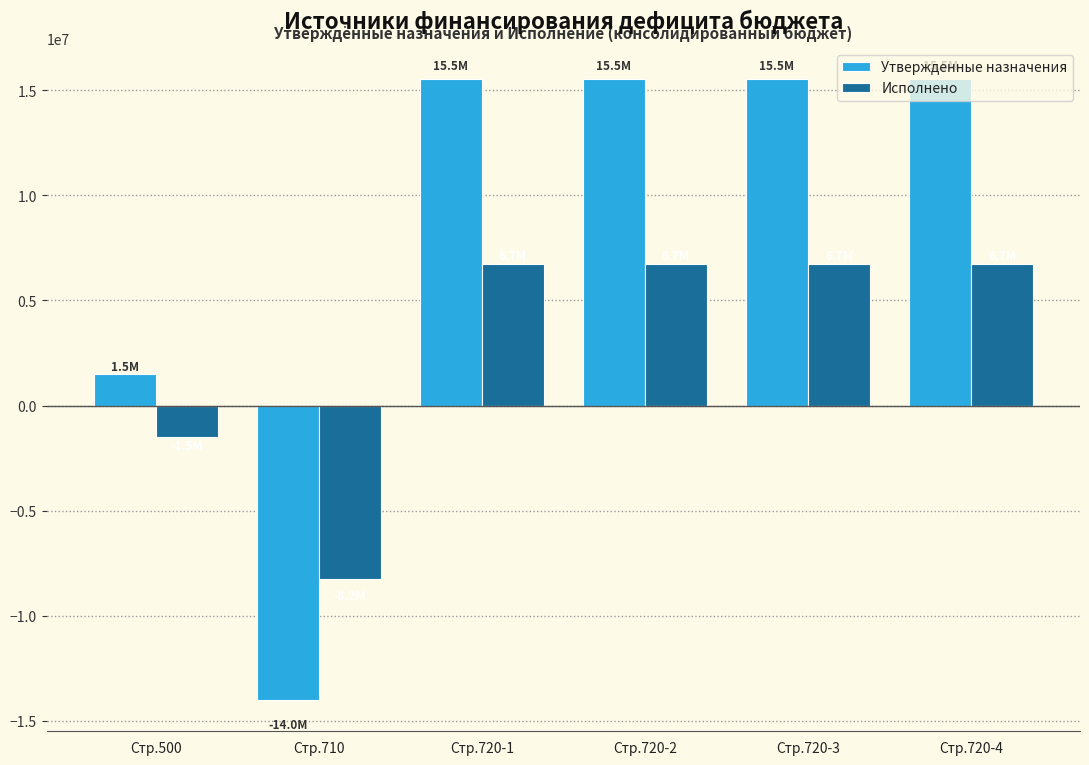

How many series are shown in this chart?

2